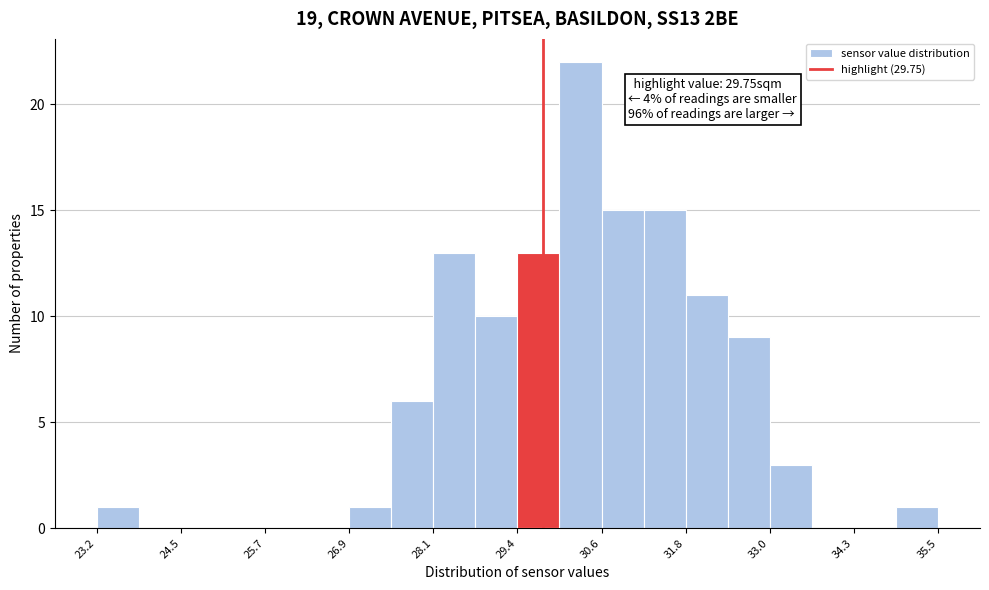

Read against the x-axis, roughly where is the centre of the tallest bar?

30.2